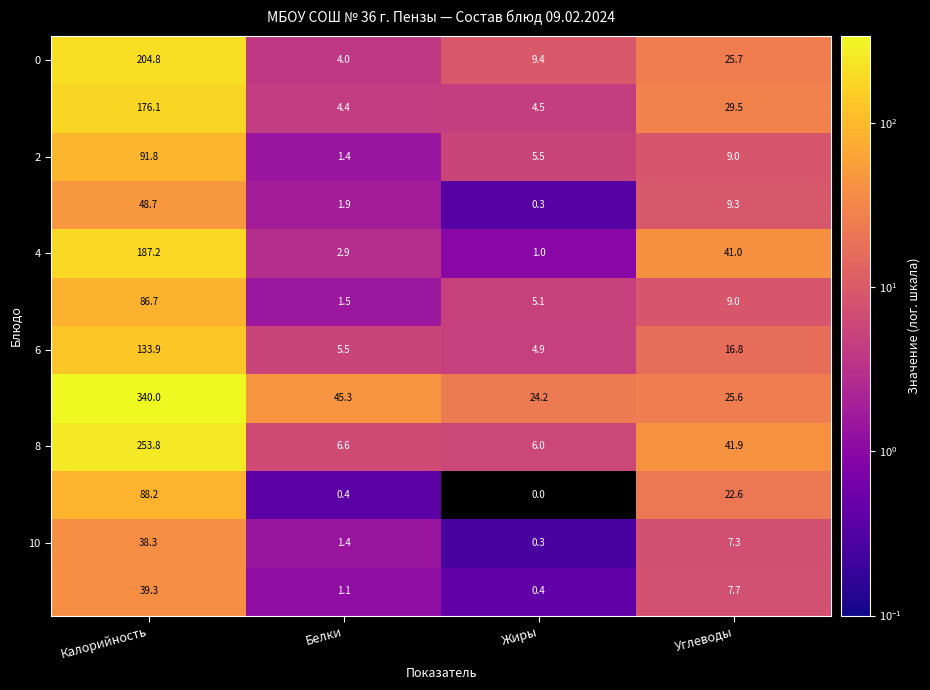

At which category does the chart reach its peak across all series?

Калорийность